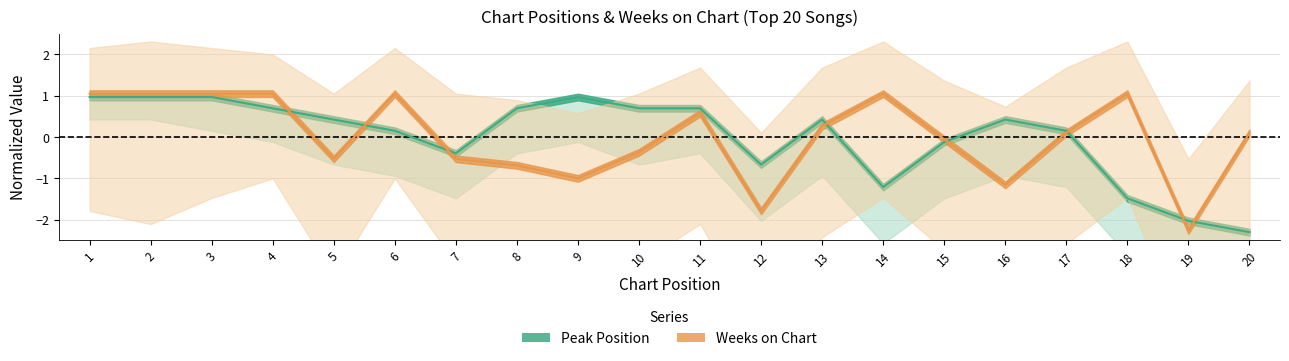

Which category has the lowest value across all series?

20